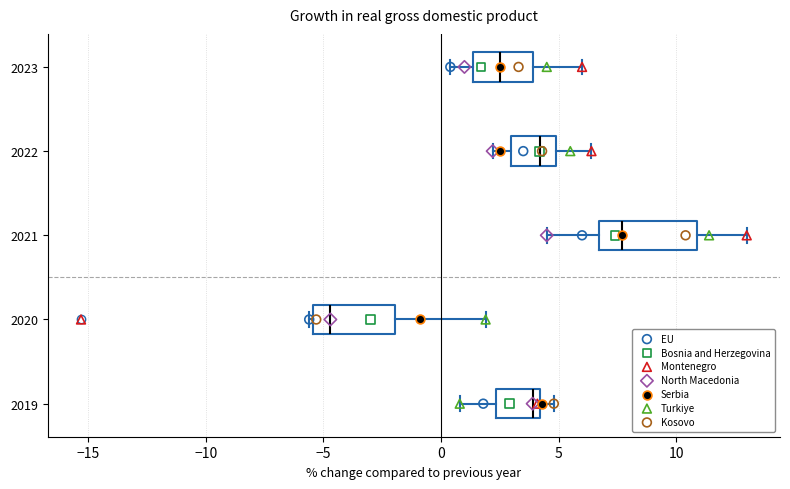

Where is the left edge of the box at y = 2019 on the x-axis? The values are not printed on the chart, so give them approximately, as read against the axis.

2.5